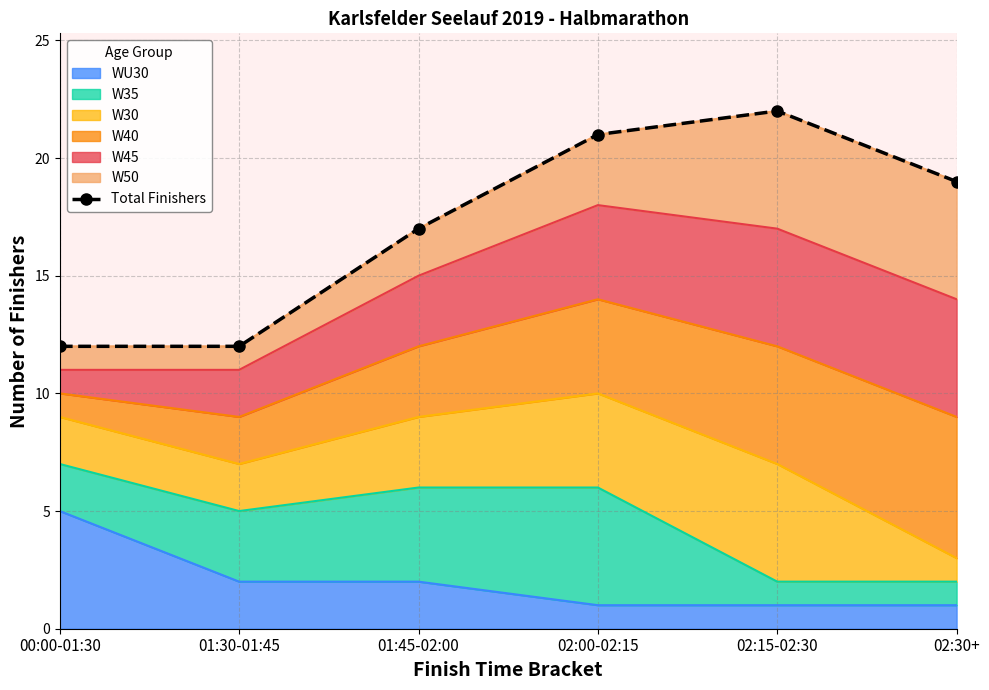

What is the maximum value for WU30?

5